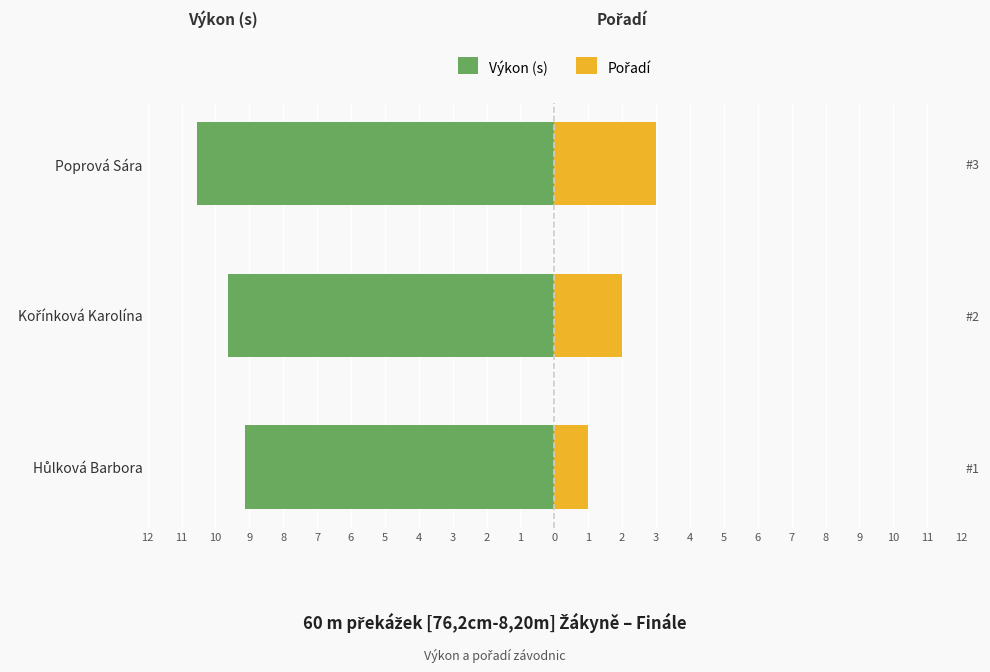

How many bars are there in total?

6